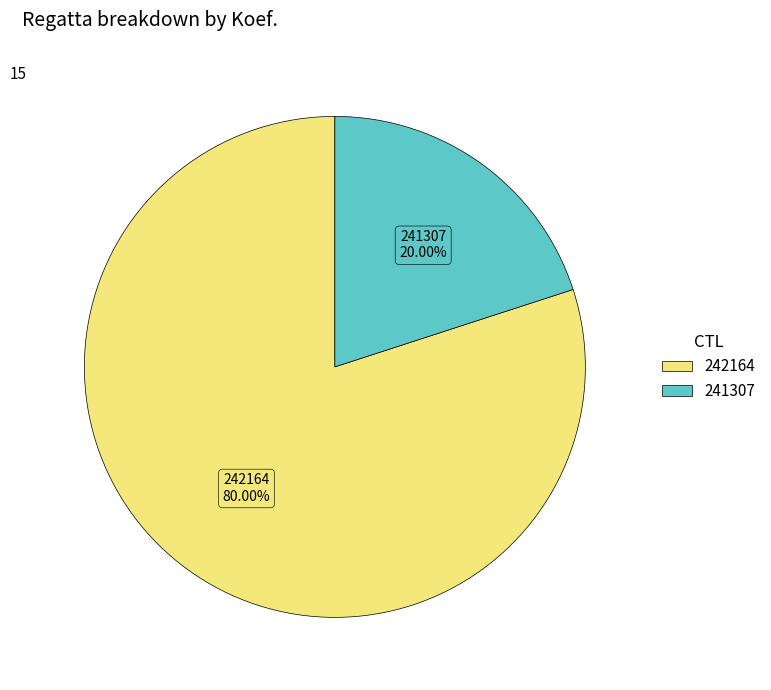

Does 242164 account for over 50% of the chart?

Yes